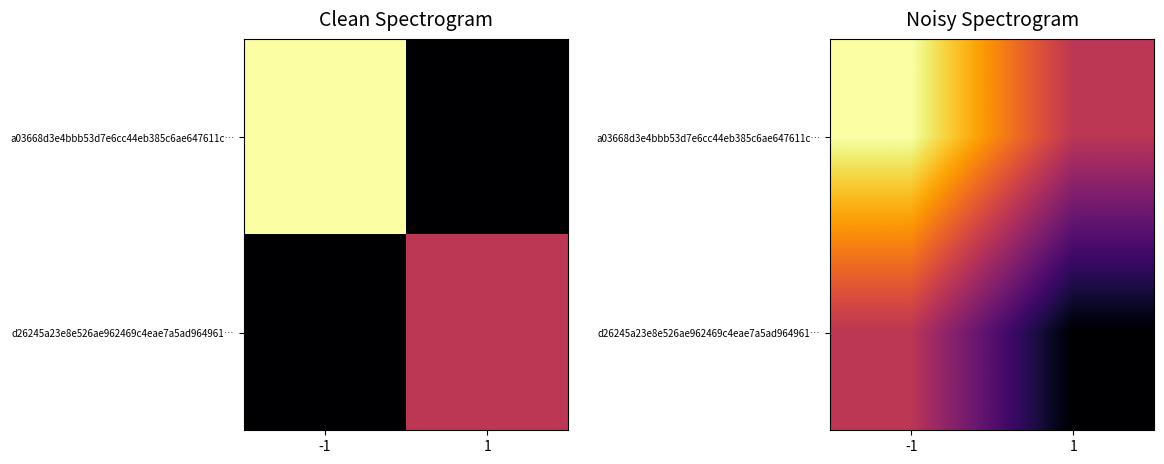

List the labels in order of d26245a23e8e526ae962469c4eae7a5ad964961… value, largest first.

-1, 1